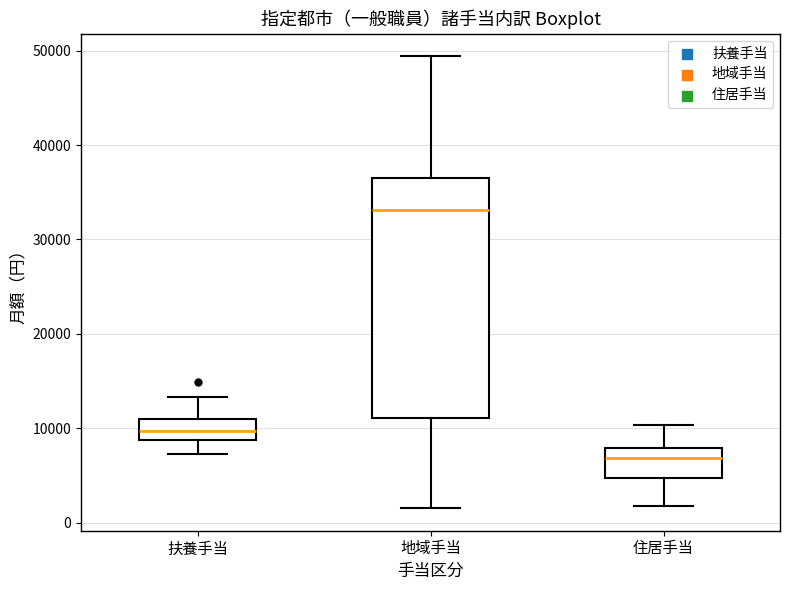

Which box has the highest median line?

地域手当